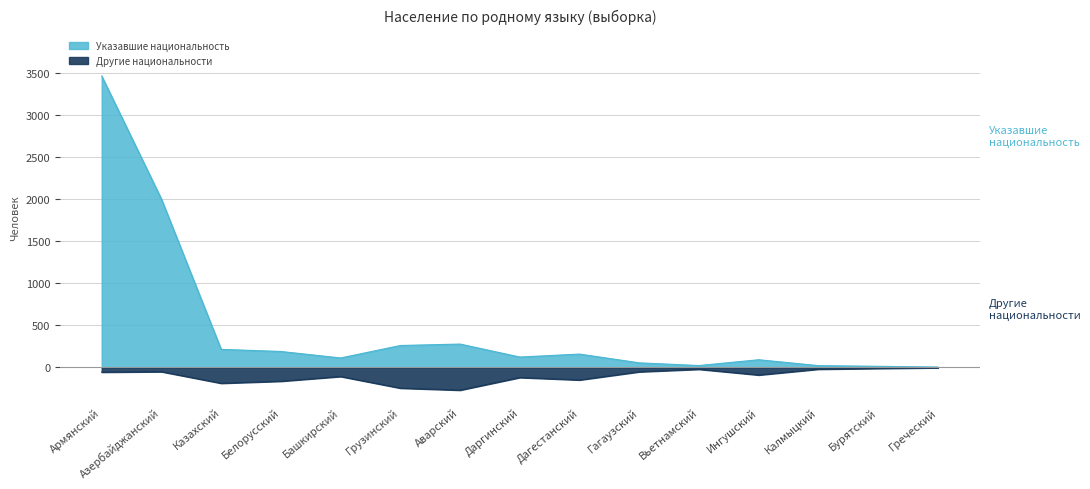

At which category is the sum across all series the highest?

Армянский